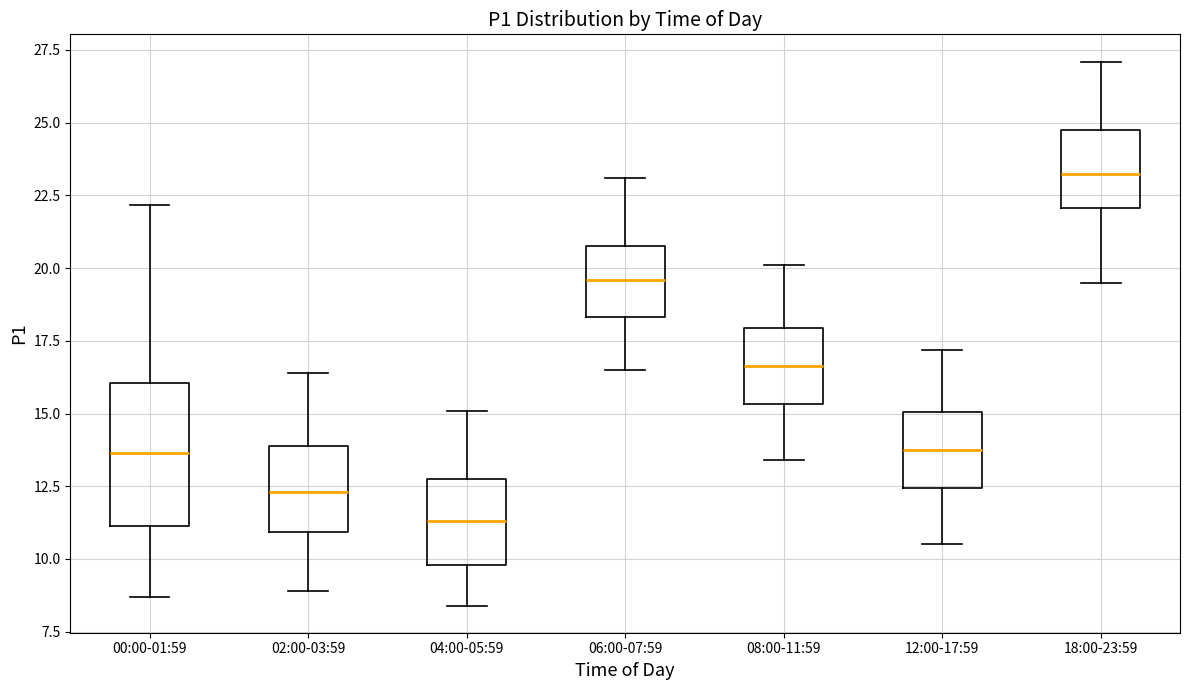

Which box is the tallest, from its lower edge to its upper edge?

00:00-01:59